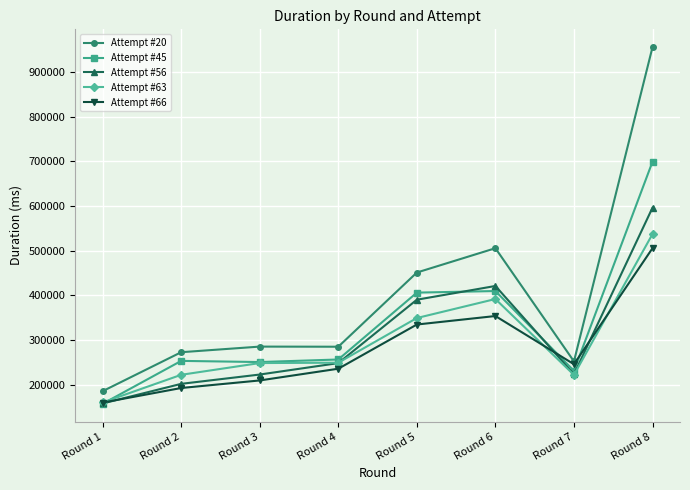

How many data points does each series have?

8